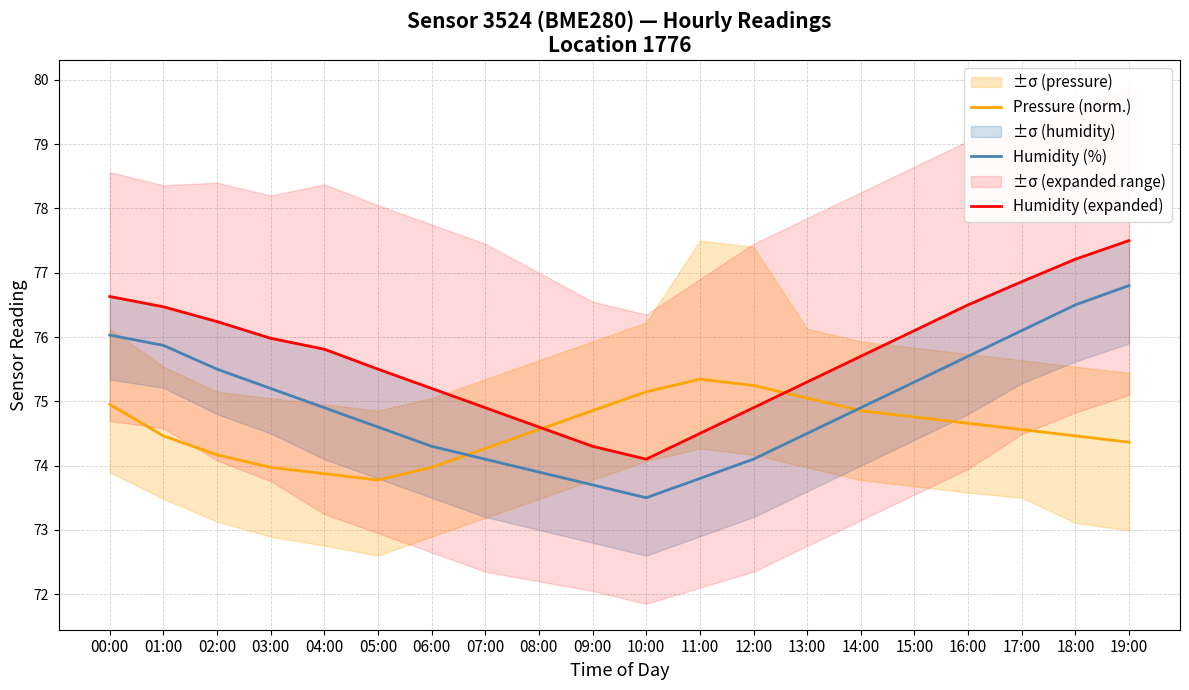

Reading left to right, list all the values displayed in this chart.

Pressure (norm.): 00:00=75.0	01:00=74.5	02:00=74.2	03:00=74.0	04:00=73.9	05:00=73.8	06:00=74.0	07:00=74.3	08:00=74.6	09:00=74.9	10:00=75.1	11:00=75.3	12:00=75.2	13:00=75.0	14:00=74.9	15:00=74.8	16:00=74.7	17:00=74.6	18:00=74.5	19:00=74.4
Humidity (%): 00:00=76.0	01:00=75.9	02:00=75.5	03:00=75.2	04:00=74.9	05:00=74.6	06:00=74.3	07:00=74.1	08:00=73.9	09:00=73.7	10:00=73.5	11:00=73.8	12:00=74.1	13:00=74.5	14:00=74.9	15:00=75.3	16:00=75.7	17:00=76.1	18:00=76.5	19:00=76.8
Humidity (expanded): 00:00=76.6	01:00=76.5	02:00=76.2	03:00=76.0	04:00=75.8	05:00=75.5	06:00=75.2	07:00=74.9	08:00=74.6	09:00=74.3	10:00=74.1	11:00=74.5	12:00=74.9	13:00=75.3	14:00=75.7	15:00=76.1	16:00=76.5	17:00=76.9	18:00=77.2	19:00=77.5